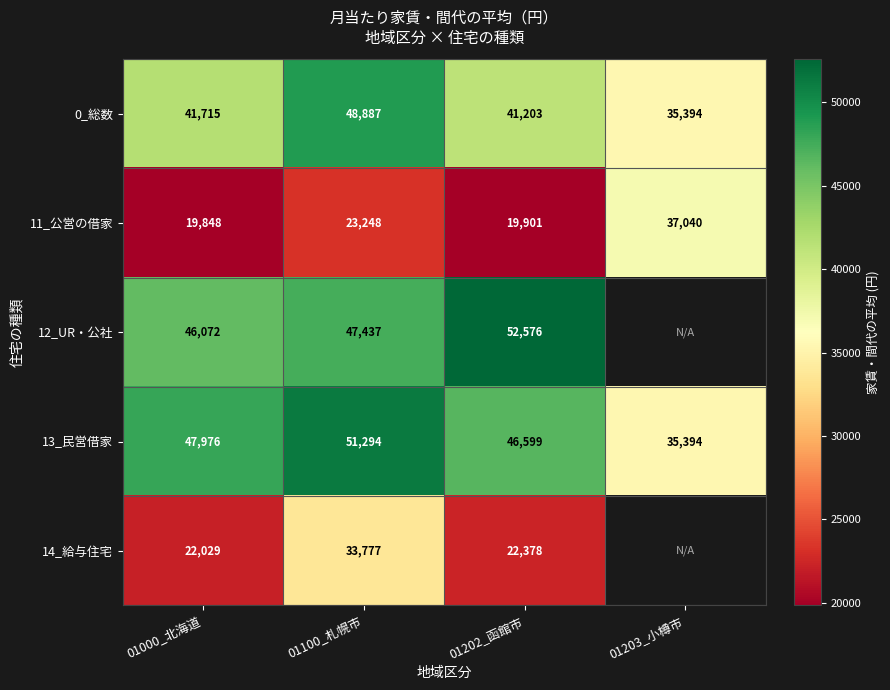

At 01202_函館市, list the series in order from smallest to largest.

11_公営の借家, 14_給与住宅, 0_総数, 13_民営借家, 12_UR・公社